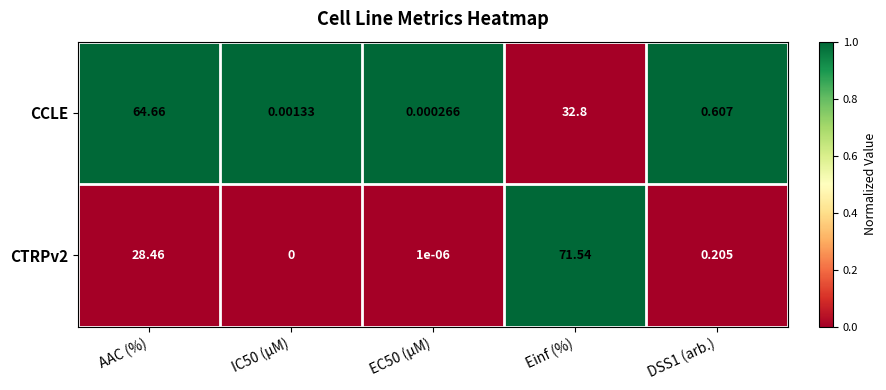

Is the value of CTRPv2 at Einf (%) greater than the value of CCLE at EC50 (µM)?

Yes